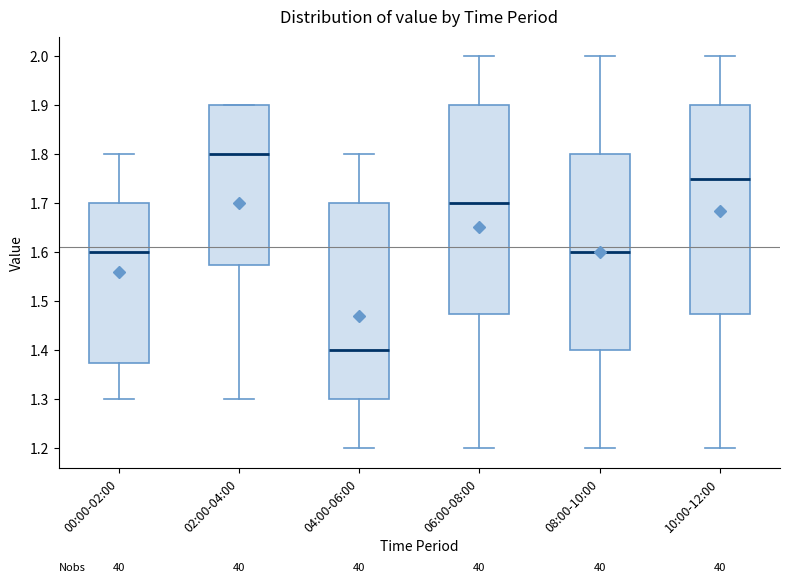

Reading left to right, read every box against the y-axis: the position of its median line, the range the box covers, and the ends of its whiskers. The values are not printed on the chart, so give them approximately, as read against the axis.

00:00-02:00: median 1.60, box 1.38 to 1.70, whiskers 1.30 to 1.80
02:00-04:00: median 1.80, box 1.58 to 1.90, whiskers 1.30 to 1.90
04:00-06:00: median 1.40, box 1.30 to 1.70, whiskers 1.20 to 1.80
06:00-08:00: median 1.70, box 1.48 to 1.90, whiskers 1.20 to 2.00
08:00-10:00: median 1.60, box 1.40 to 1.80, whiskers 1.20 to 2.00
10:00-12:00: median 1.75, box 1.48 to 1.90, whiskers 1.20 to 2.00